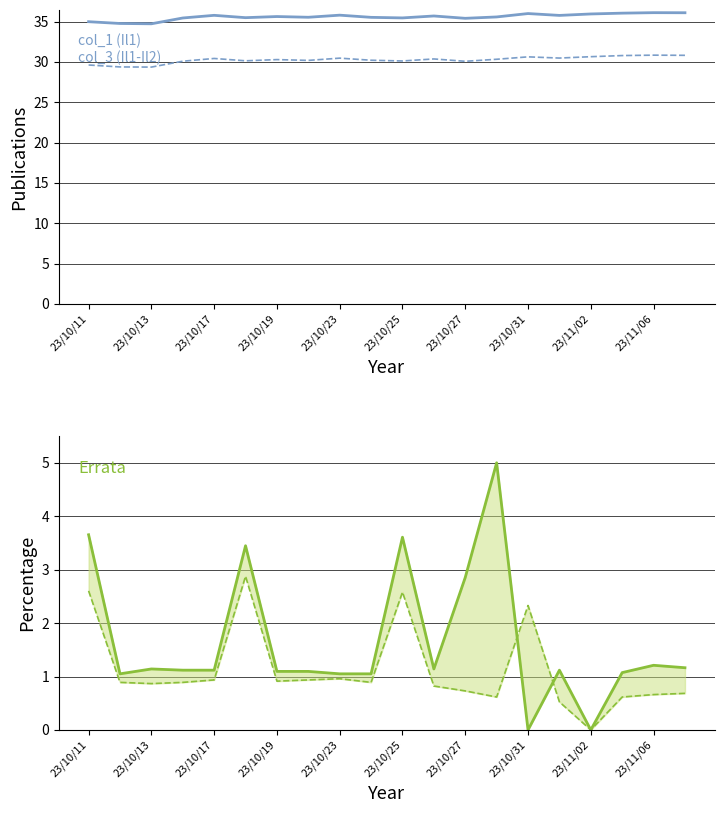

Does the chart display data point markers on the line(s)?

No